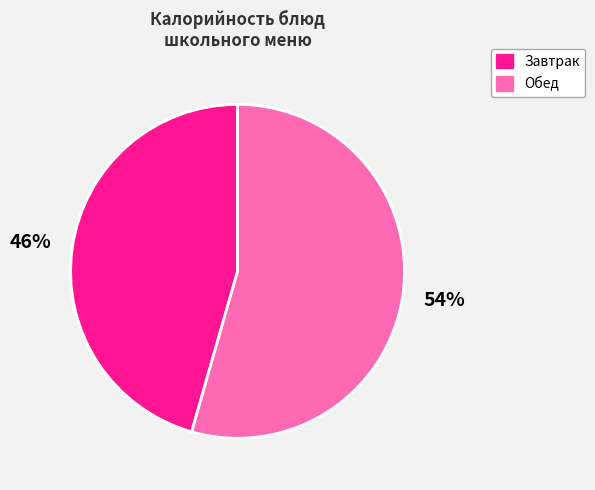

Does any single category account for the majority?

Yes